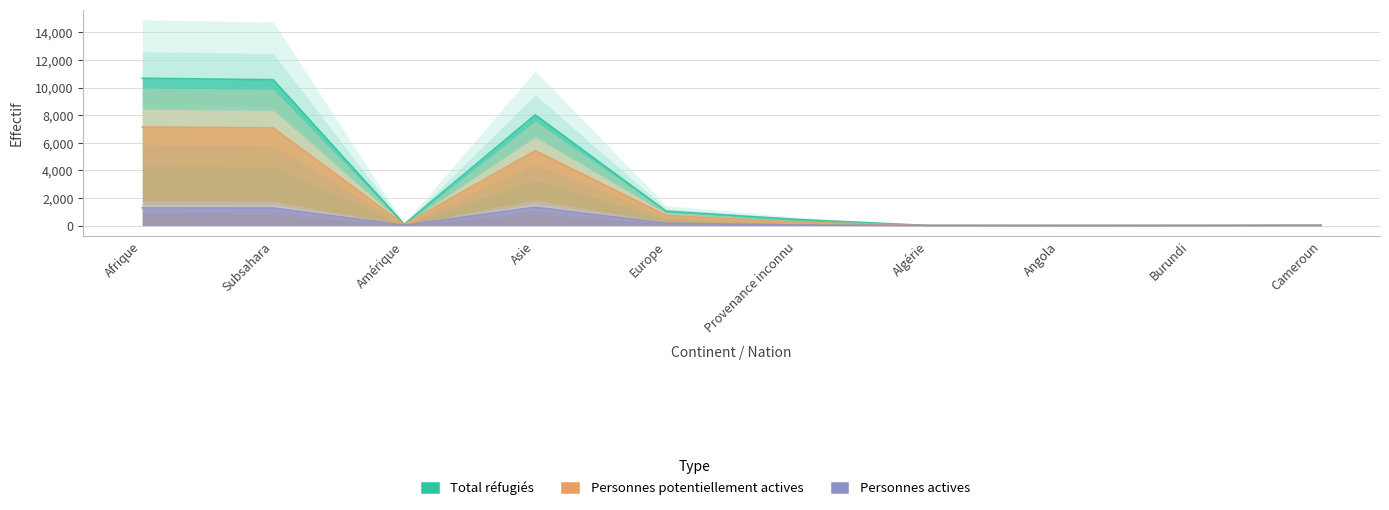

At which category does Personnes actives reach its first local peak?

Asie